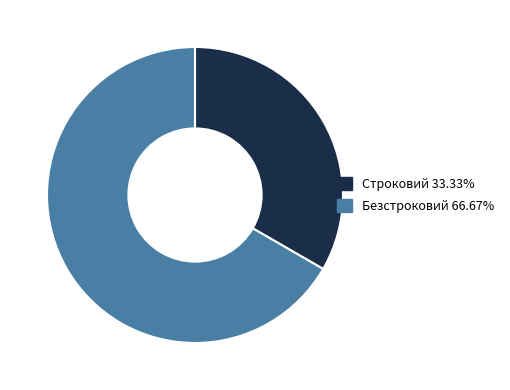

What is the smallest slice in the pie chart?

Строковий